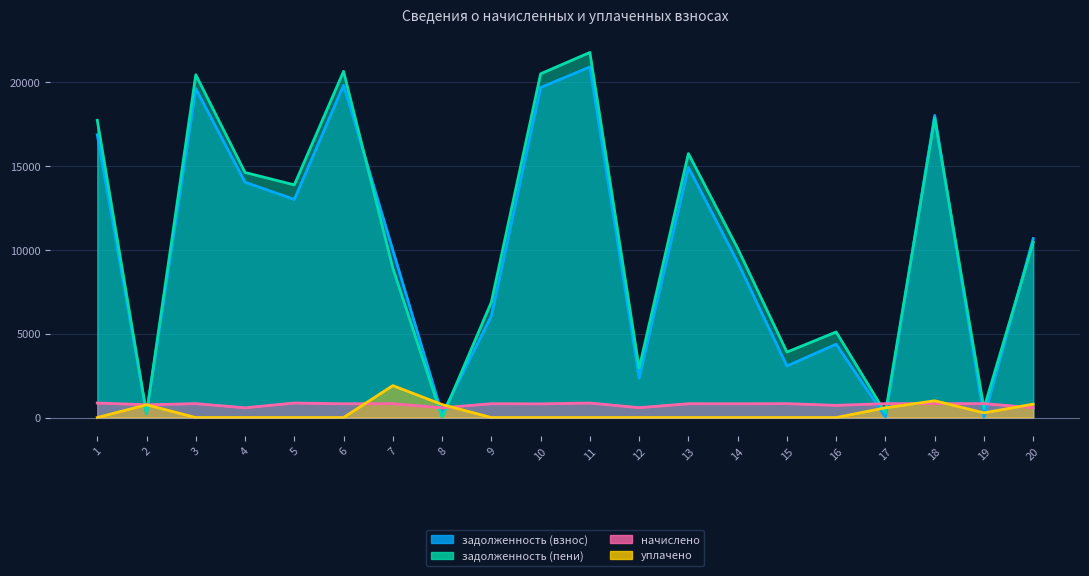

Is it true that задолженность (взнос) equals 19612.5 at 3?

True